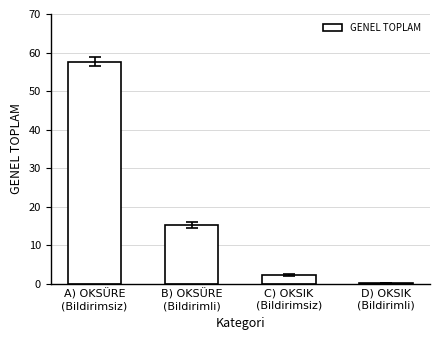

Count the number of data series in this chart.

1